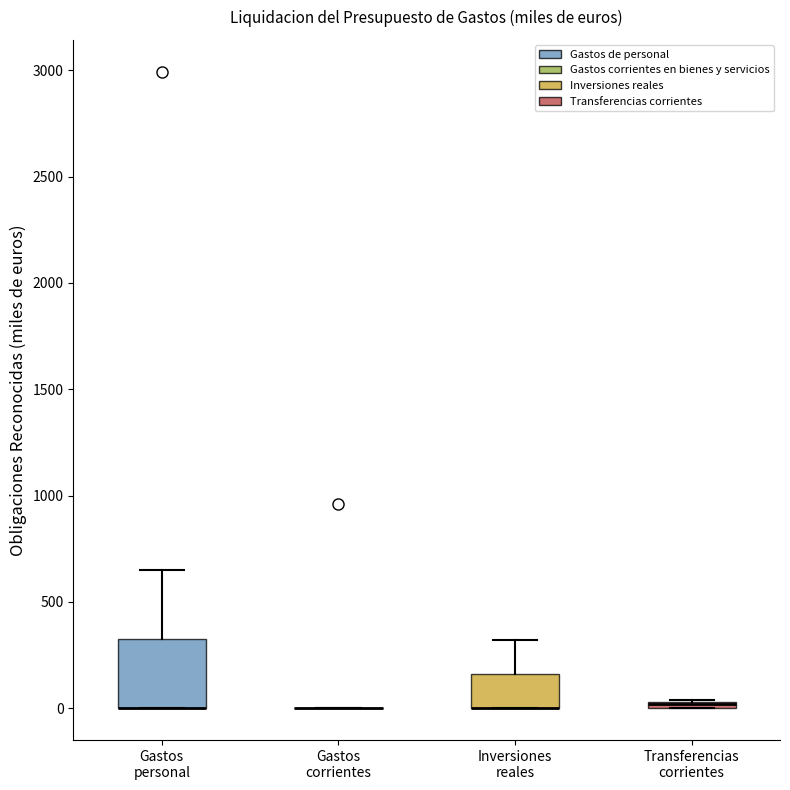

Where does the upper whisker of the box for Inversiones reales end on the y-axis? The values are not printed on the chart, so give them approximately, as read against the axis.

300